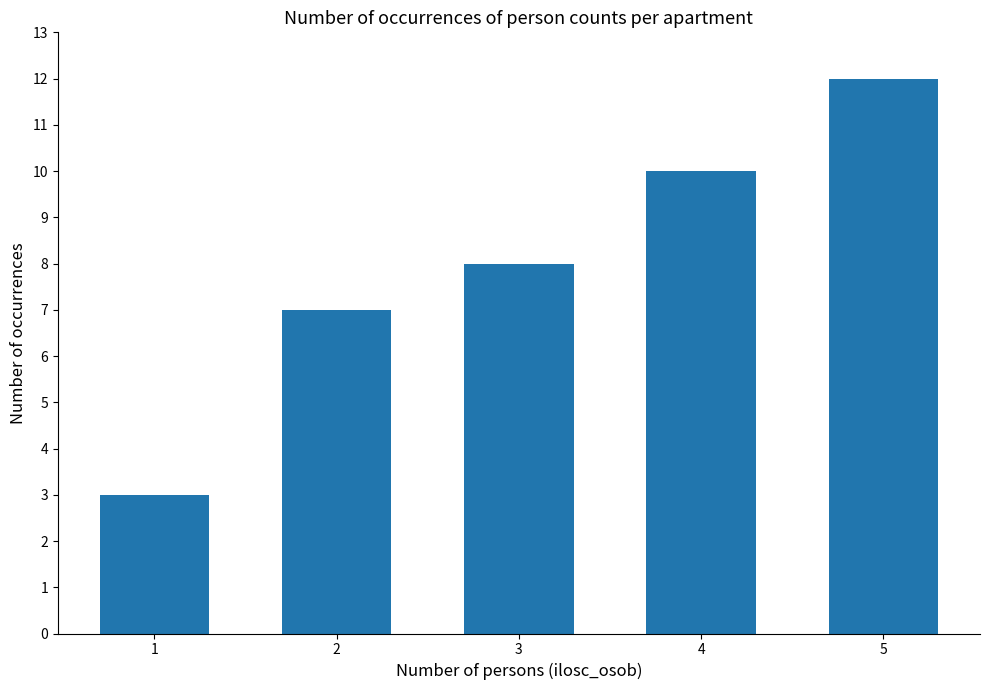

Is it true that the value at 3 is 4?

False